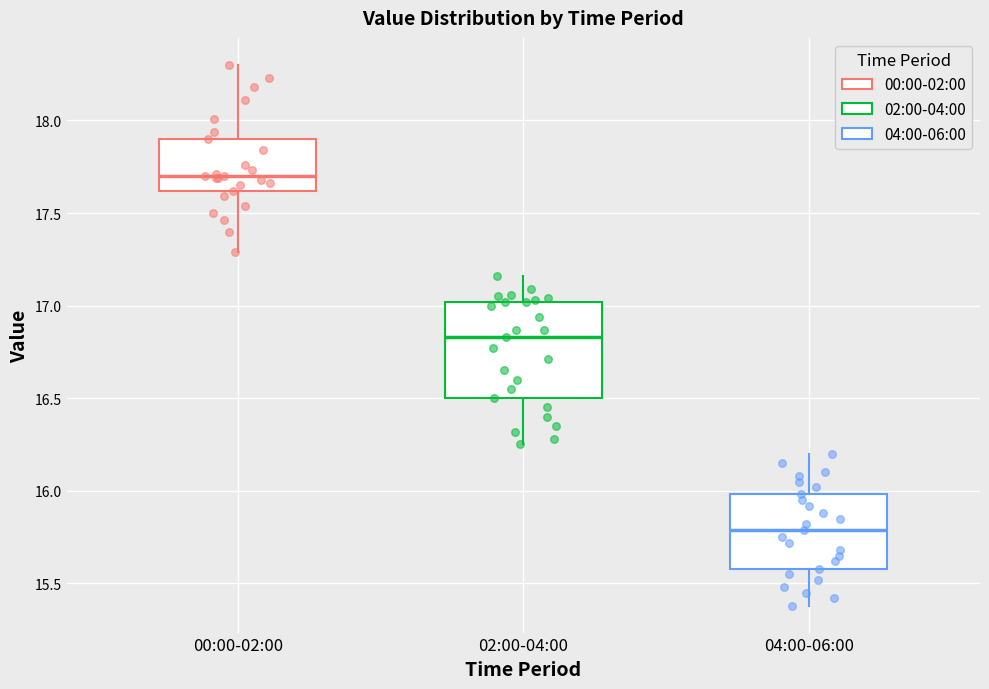

Reading left to right, read every box against the y-axis: the position of its median line, the range the box covers, and the ends of its whiskers. The values are not printed on the chart, so give them approximately, as read against the axis.

00:00-02:00: median 17.70, box 17.60 to 17.90, whiskers 17.30 to 18.30
02:00-04:00: median 16.85, box 16.50 to 17.00, whiskers 16.25 to 17.15
04:00-06:00: median 15.80, box 15.60 to 16.00, whiskers 15.40 to 16.20